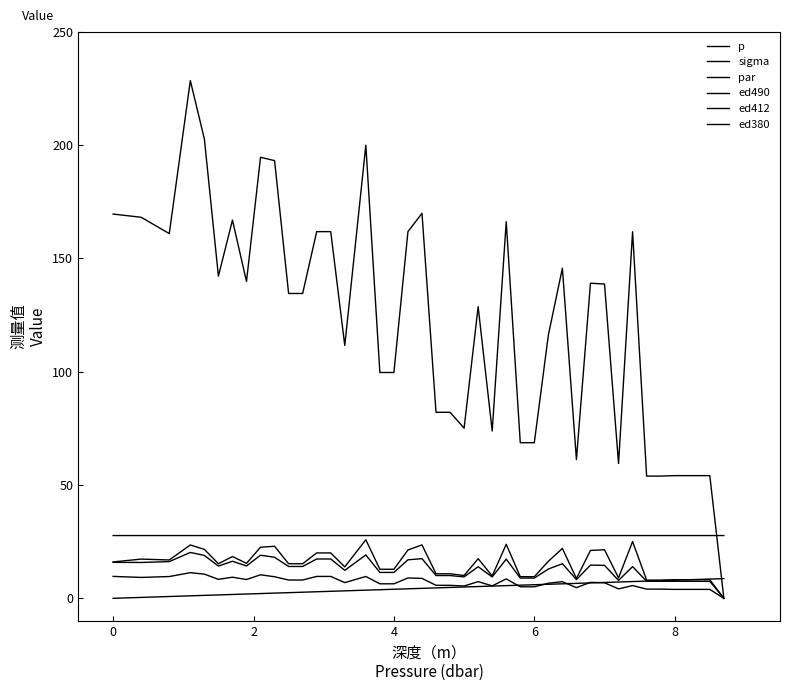

What is the value of the sigma point at the 11th from the left?

27.7